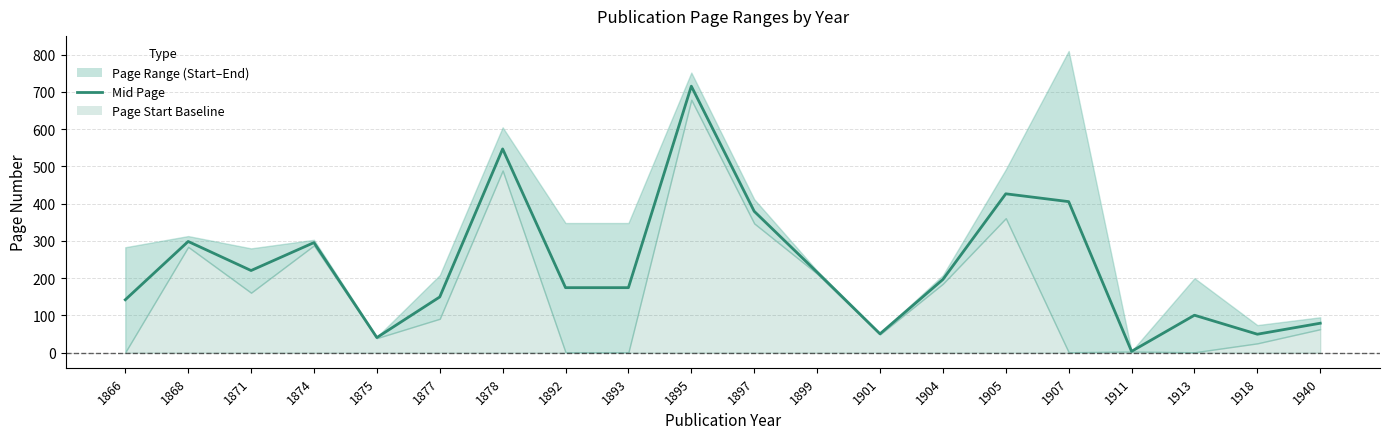

Rank the categories by value from highest to lowest.

1895, 1878, 1905, 1907, 1897, 1868, 1874, 1871, 1899, 1904, 1892, 1893, 1877, 1866, 1913, 1940, 1901, 1918, 1875, 1911